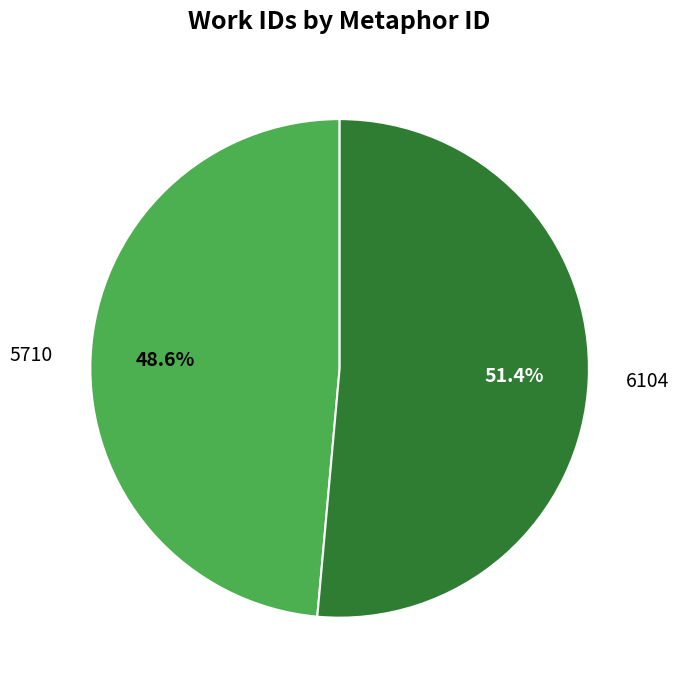

To the nearest percent, what is the combined percentage of 5710 and 6104?

100%